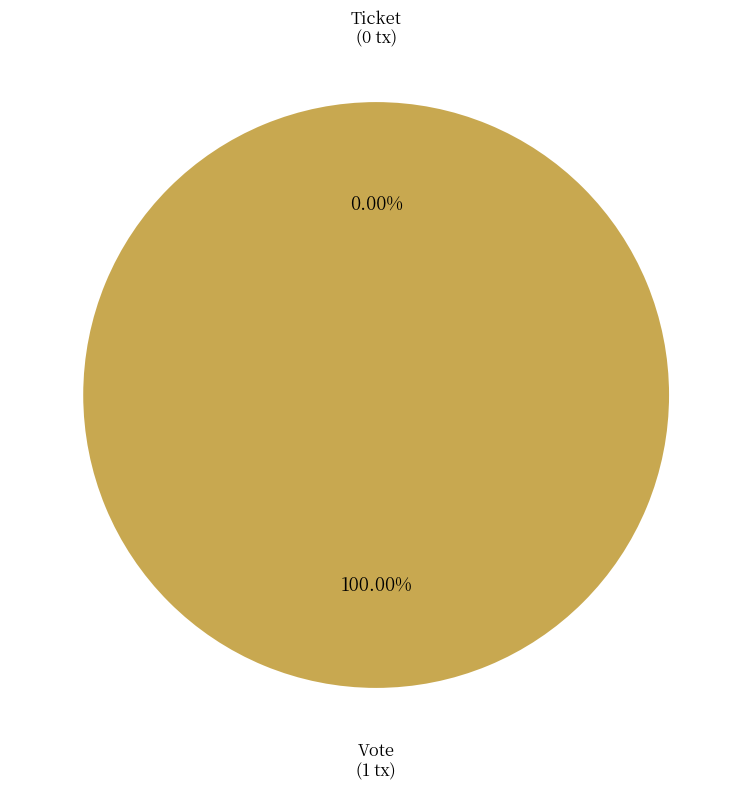

Is there any slice that represents more than half of the pie?

Yes